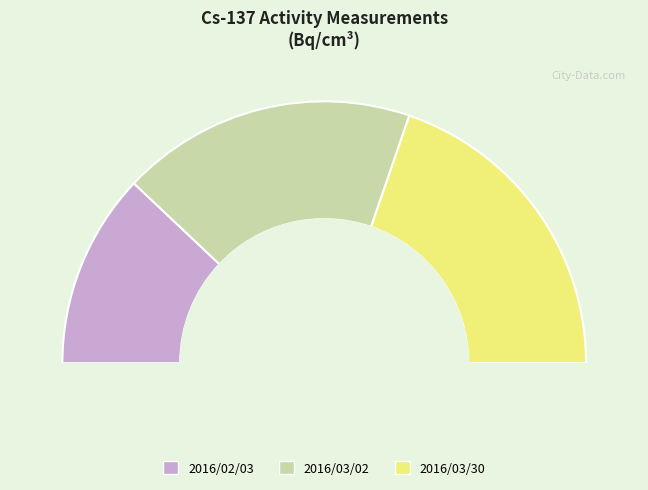

The 2016/03/02 slice represents 36% of the pie. True or false?

True